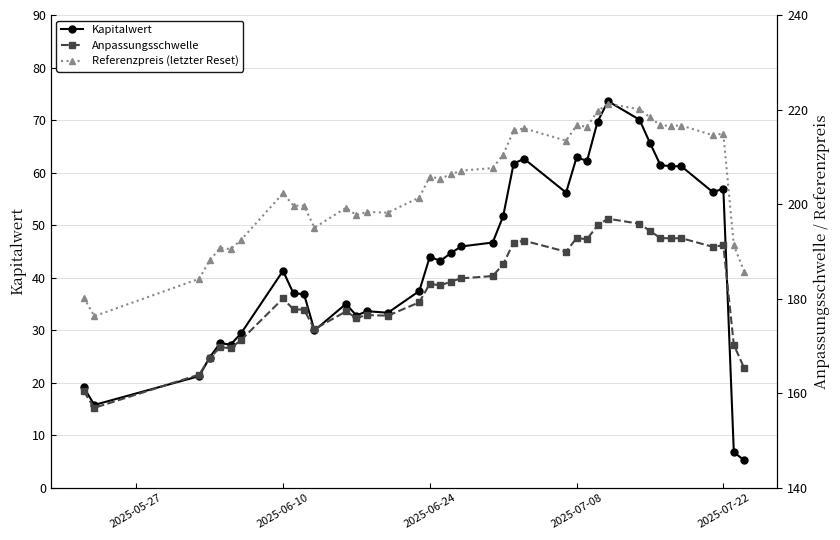

At how many categories does at least one series exceed 194?

29